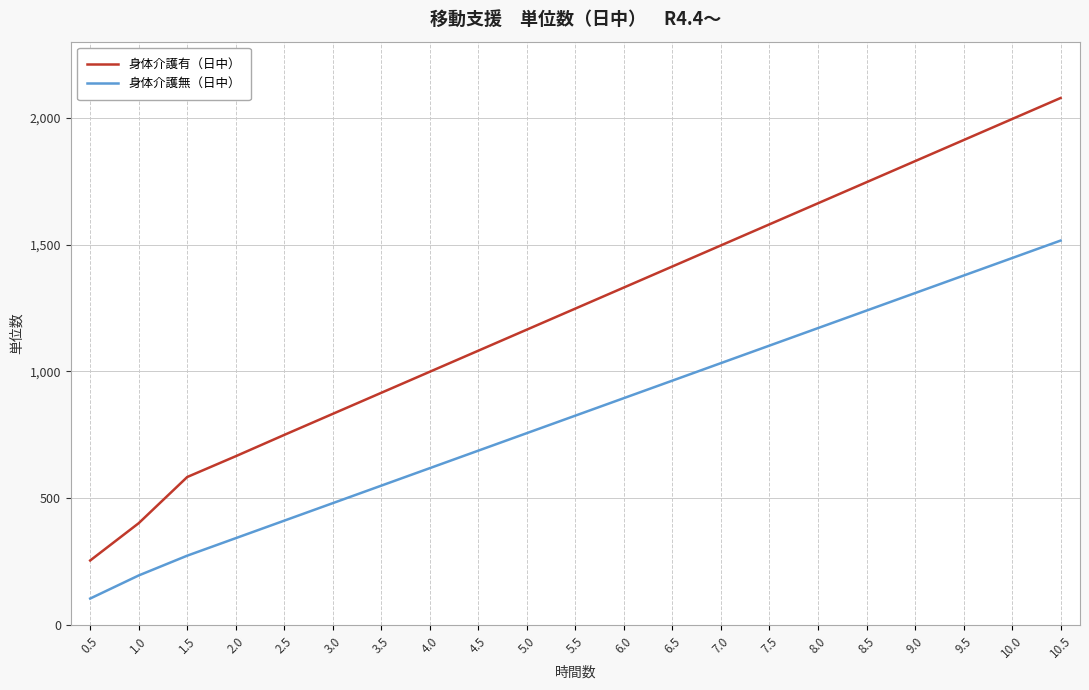

Reading left to right, transcribe all the data shown in this chart.

身体介護有（日中）: 255	402	584	666	750	833	916	999	1082	1165	1248	1331	1414	1497	1580	1663	1746	1829	1912	1995	2078
身体介護無（日中）: 105	196	274	343	412	481	550	619	688	757	826	895	964	1033	1102	1171	1240	1309	1378	1447	1516